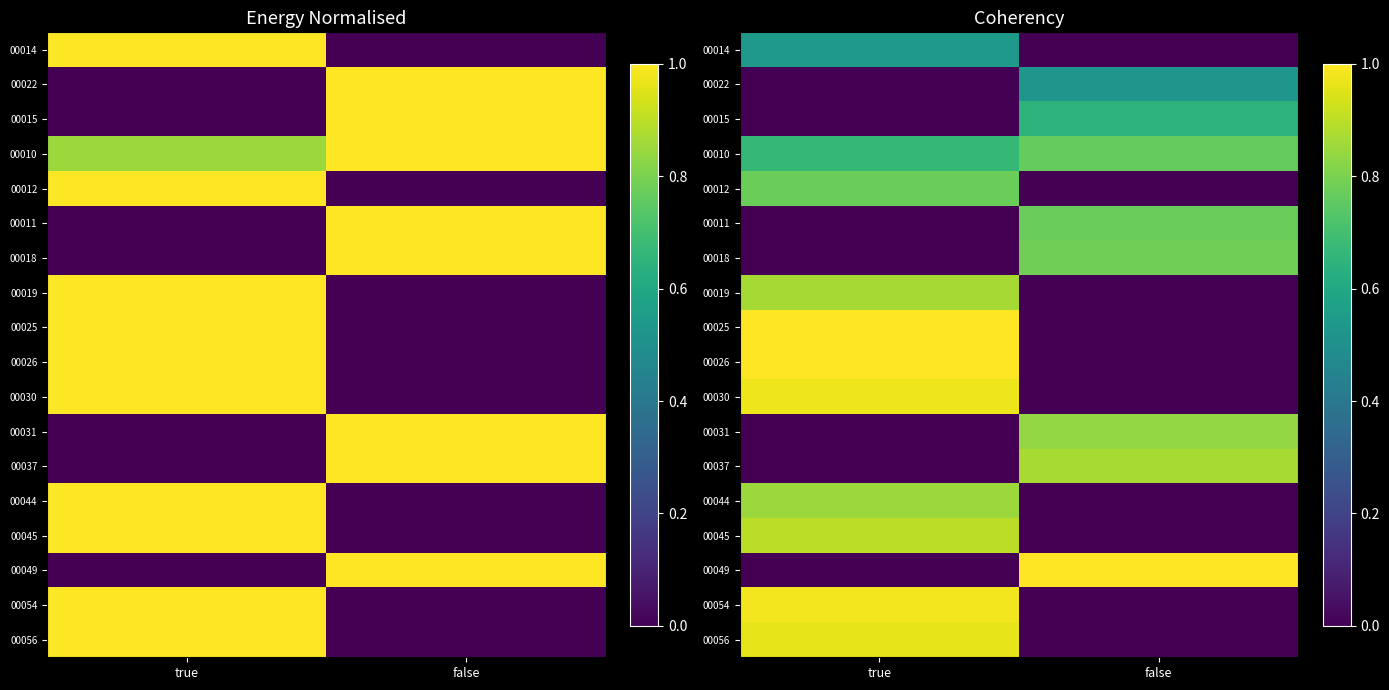

What is the difference between the highest and lowest values at false?

1.0